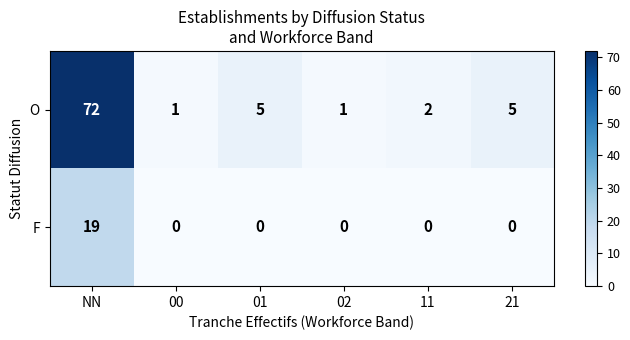

Rank the series at NN from highest to lowest value.

O, F